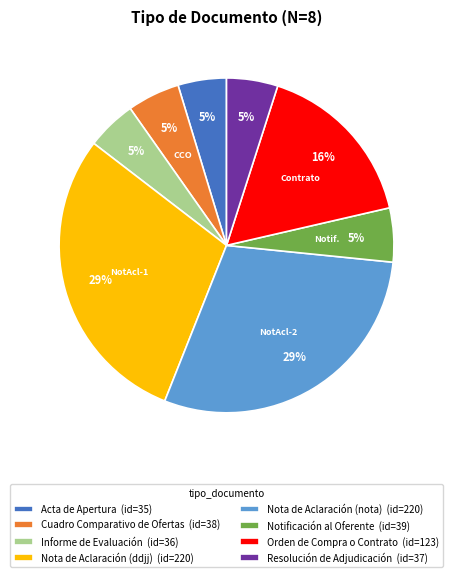

Does any single category account for the majority?

No